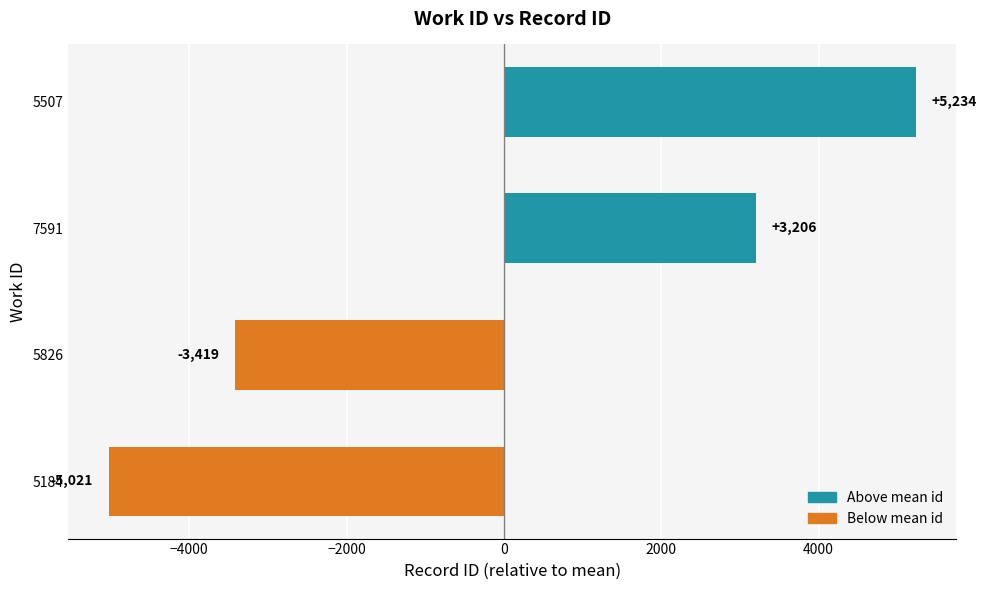

Rank the categories by value from lowest to highest.

5184, 5826, 7591, 5507